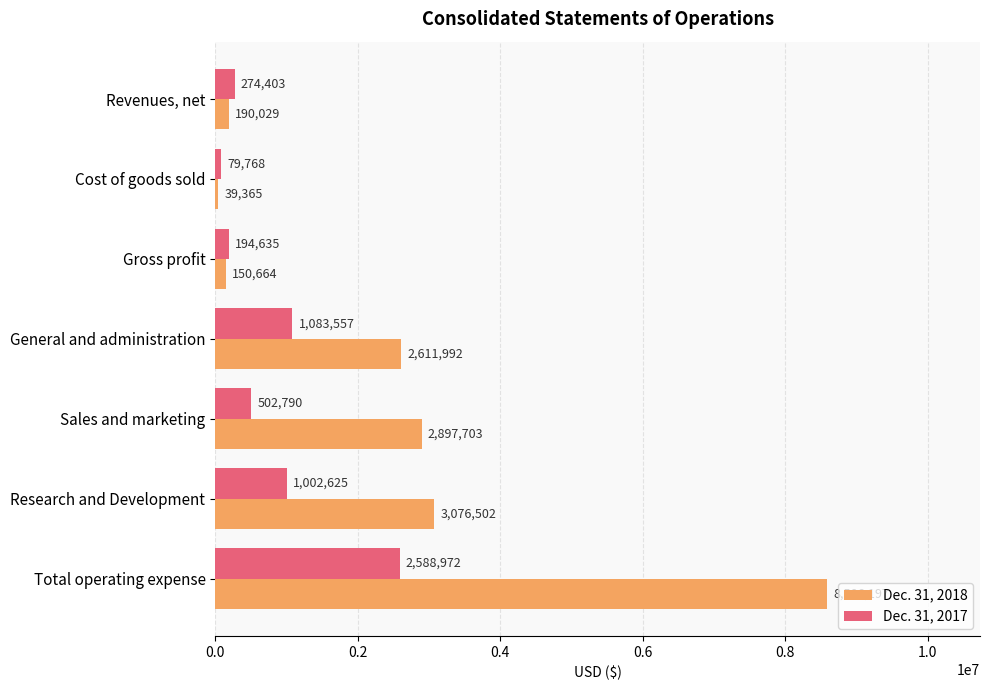

How many distinct data groups are displayed?

2